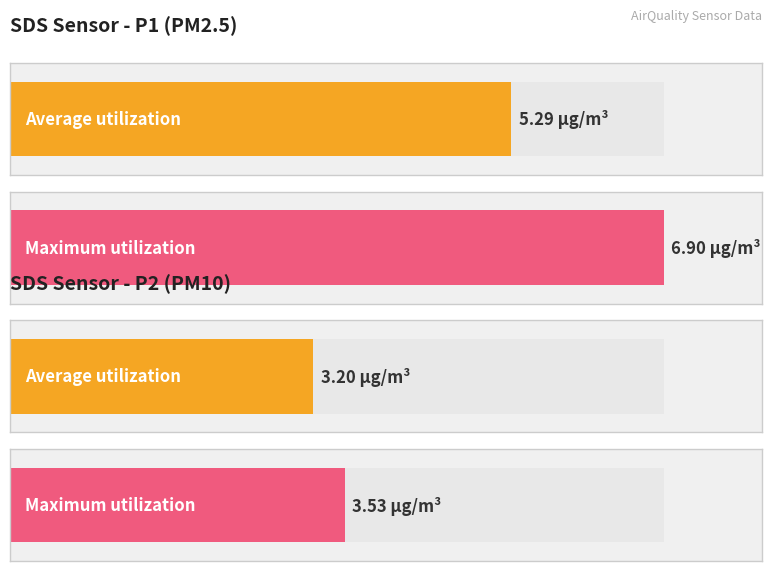

The value of SDS_P1 at 00:11 is 7.9. True or false?

False